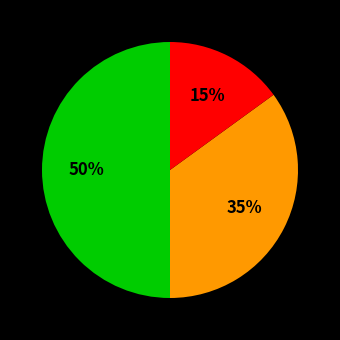

To the nearest percent, what is the average slice percentage?

33%